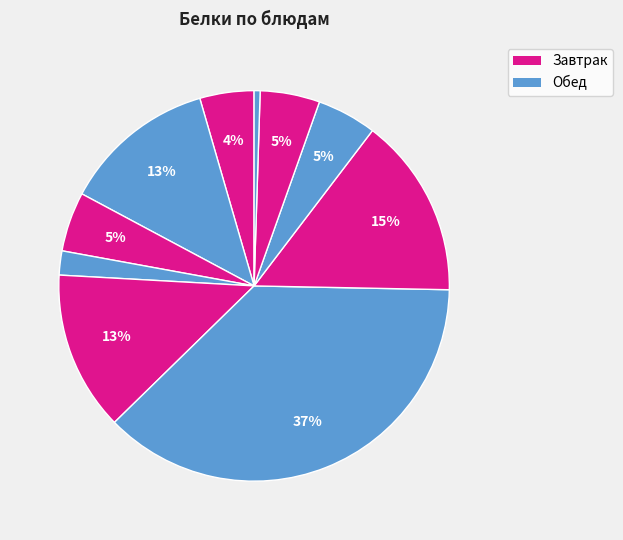

How many segments does this pie chart have?

10